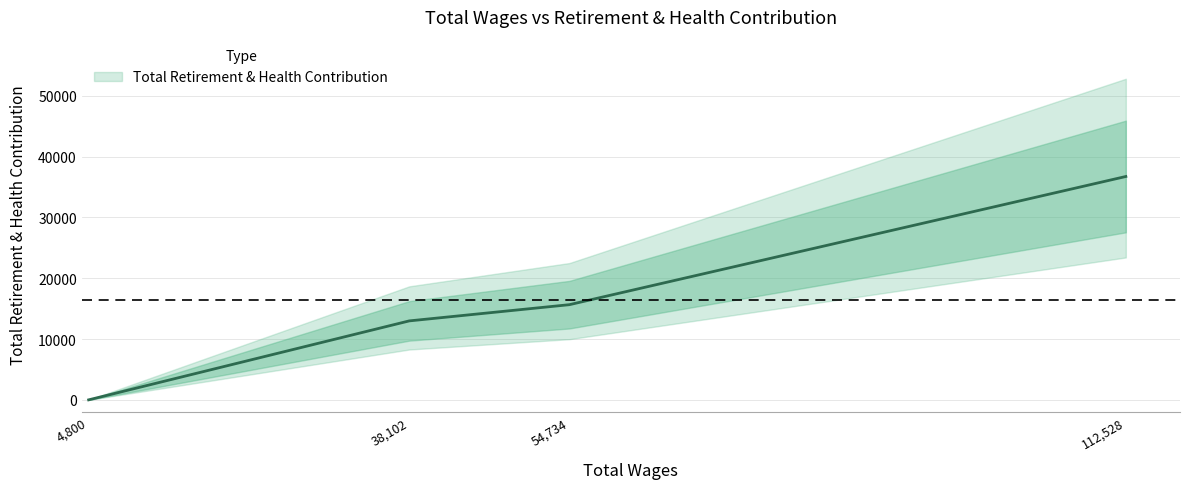

What is the sum of all values?

65364